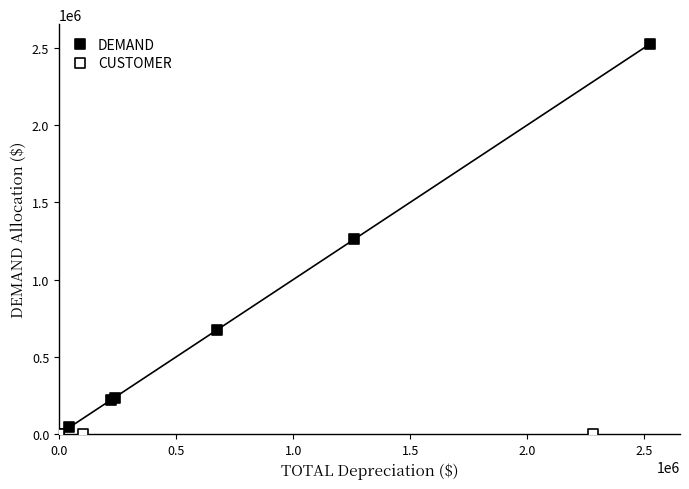

Which series reaches the maximum Y coordinate?

DEMAND